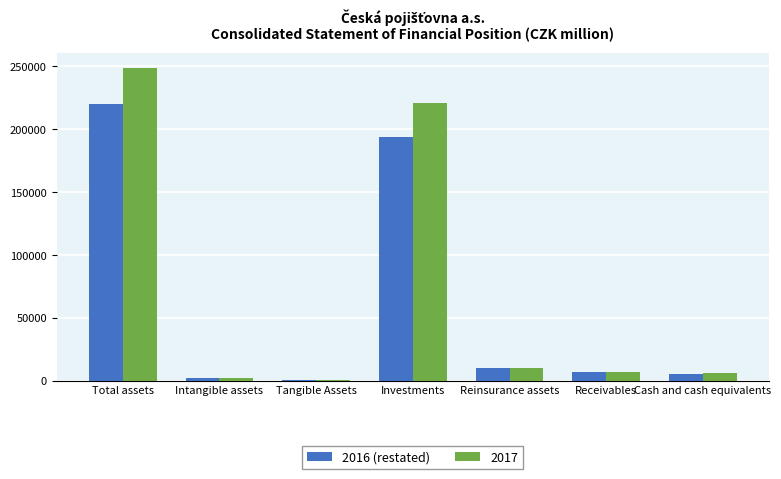

The value of 2017 at Total assets is 97034. True or false?

False